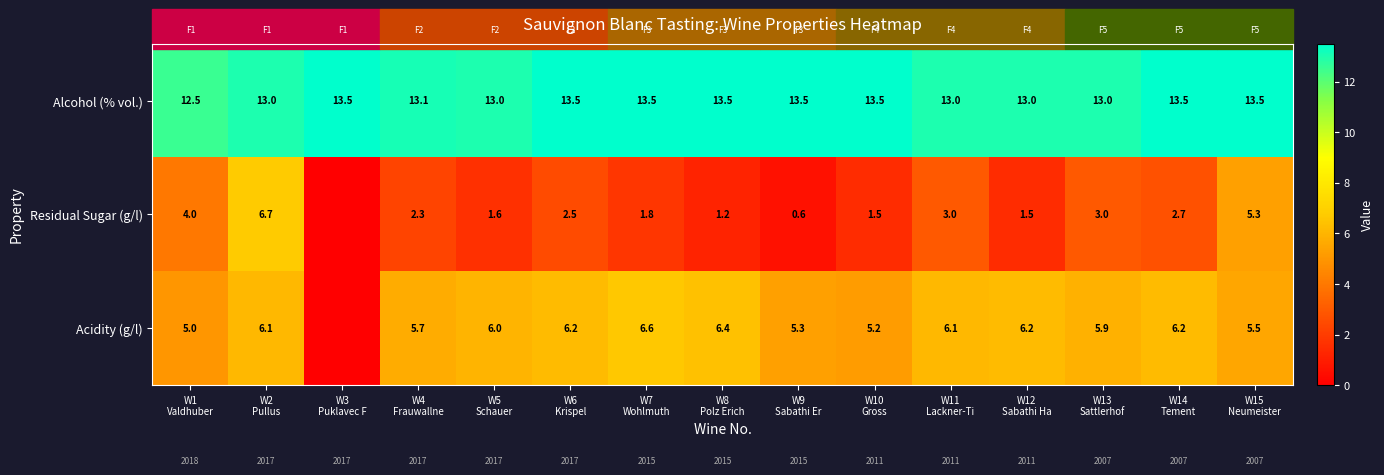

What is the lowest value of the Alcohol (% vol.) series?

12.5